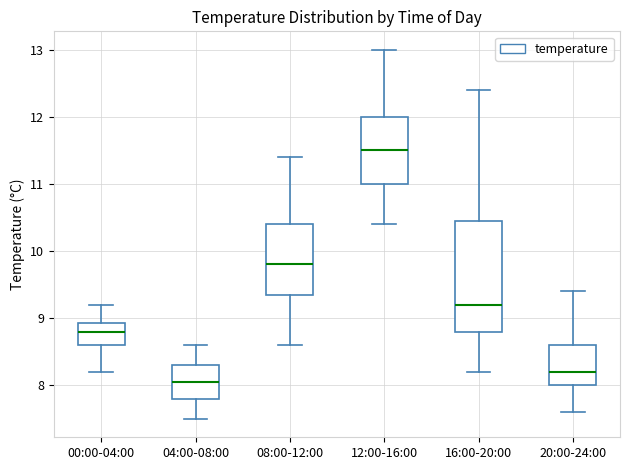

Which box has the lowest median line?

04:00-08:00